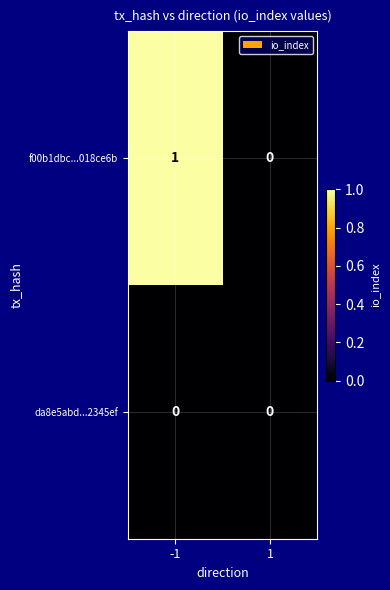

The value of da8e5abd...2345ef at 1 is 0. True or false?

True